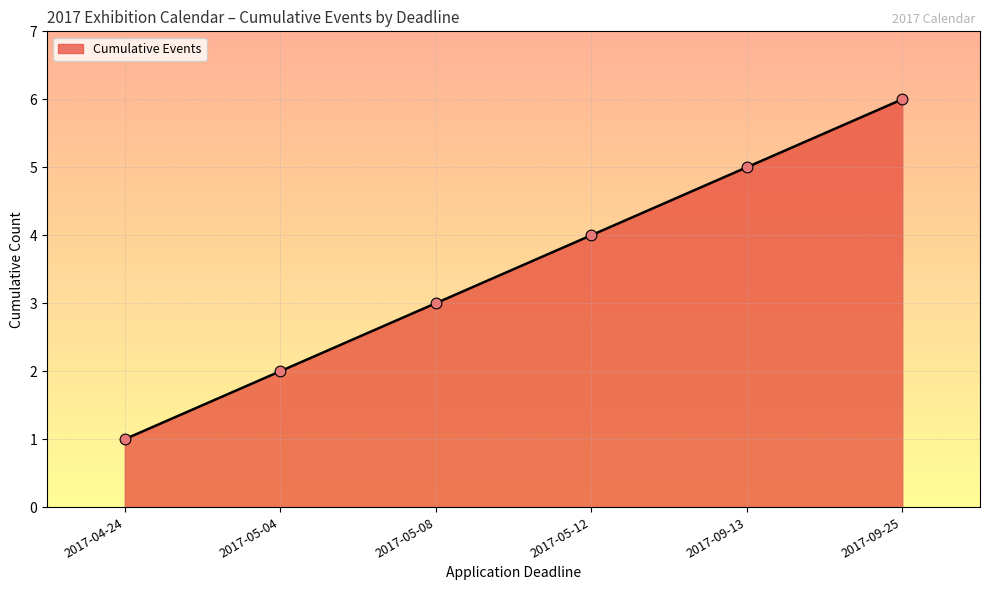

Which has a higher value, 2017-05-08 or 2017-05-12?

2017-05-12